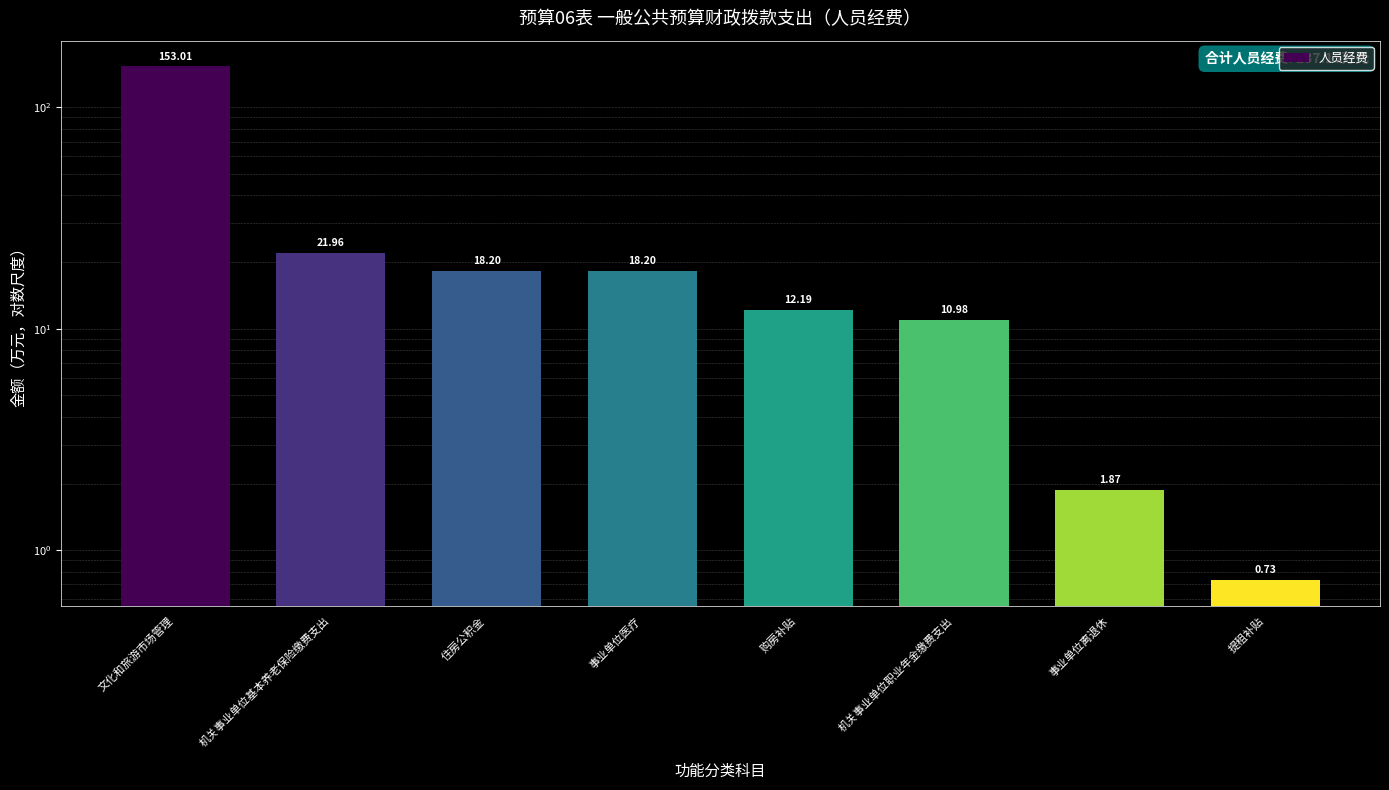

The chart shows a value of 8.0 at 事业单位医疗. True or false?

False